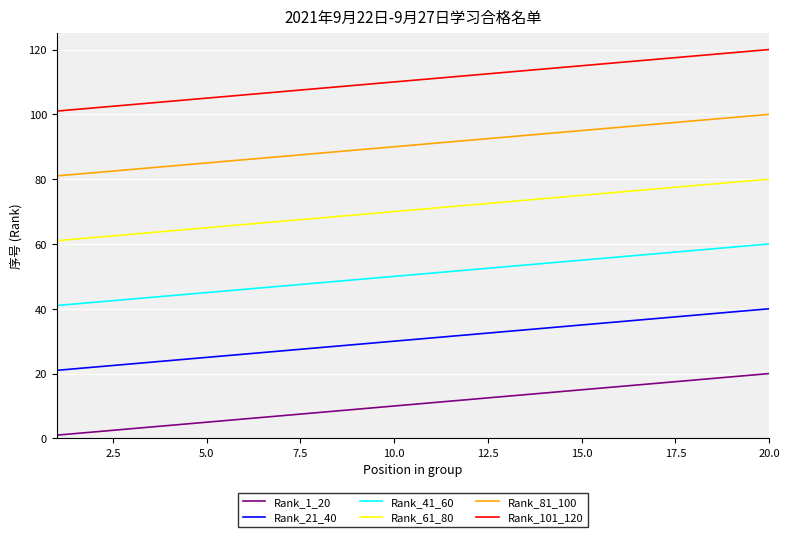

Is this an area chart (filled region under the line)?

No